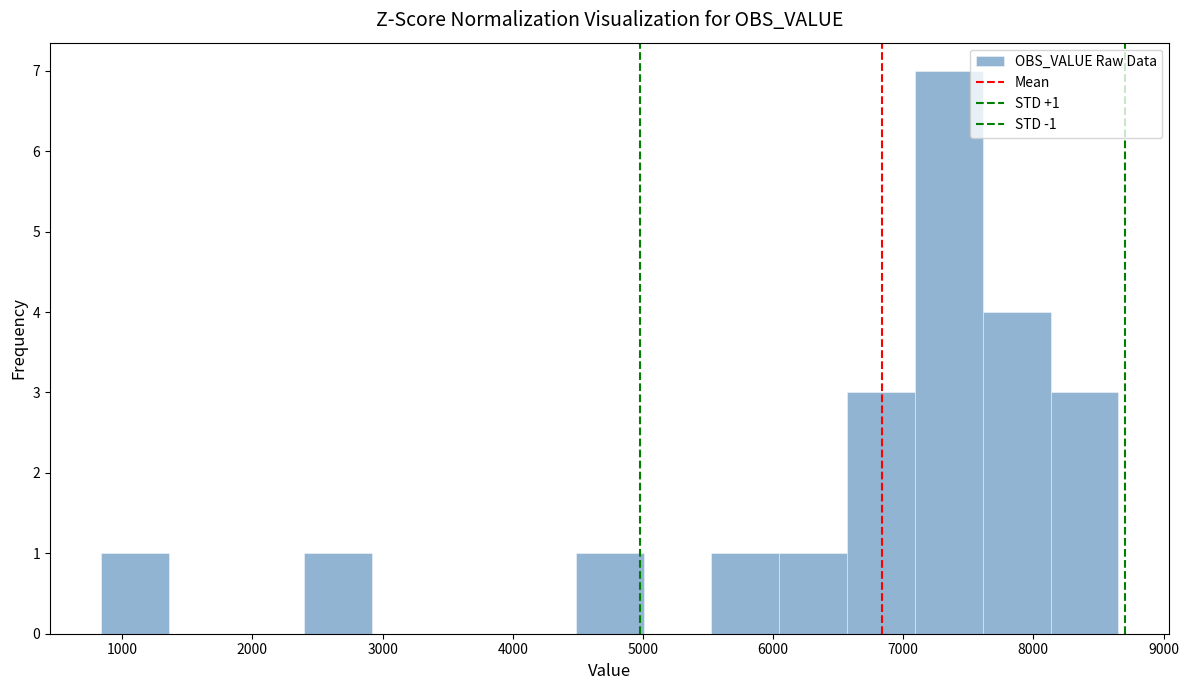

Over which range of the x-axis is the bar tallest?

7100 to 7600